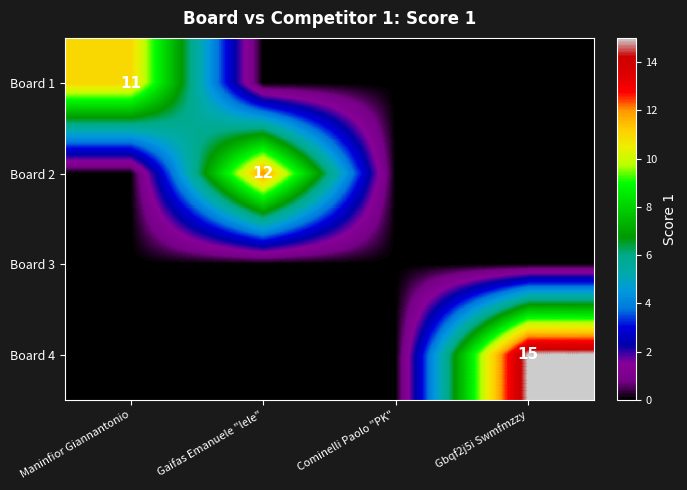

Is it true that Board 4 equals 23 at Gbqf2j5i Swmfmzzy?

False